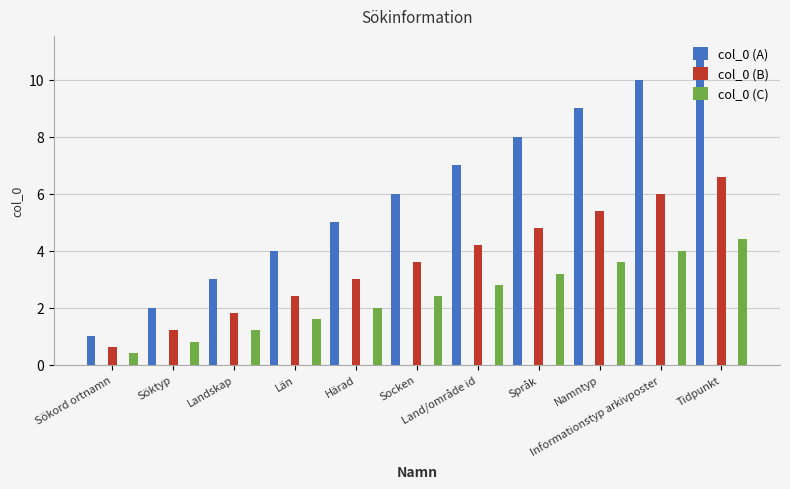

How many data points does each series have?

11